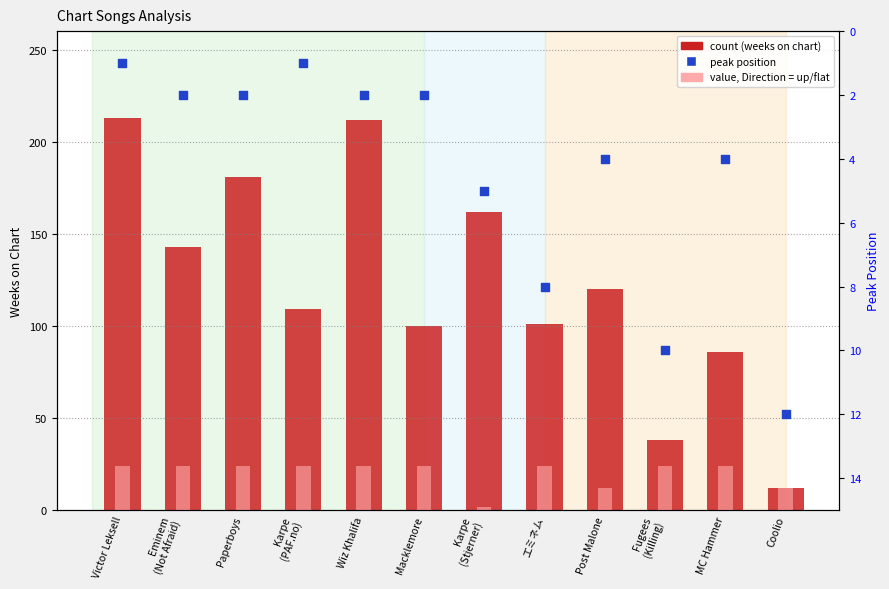

At how many categories does at least one series exceed 37?

11